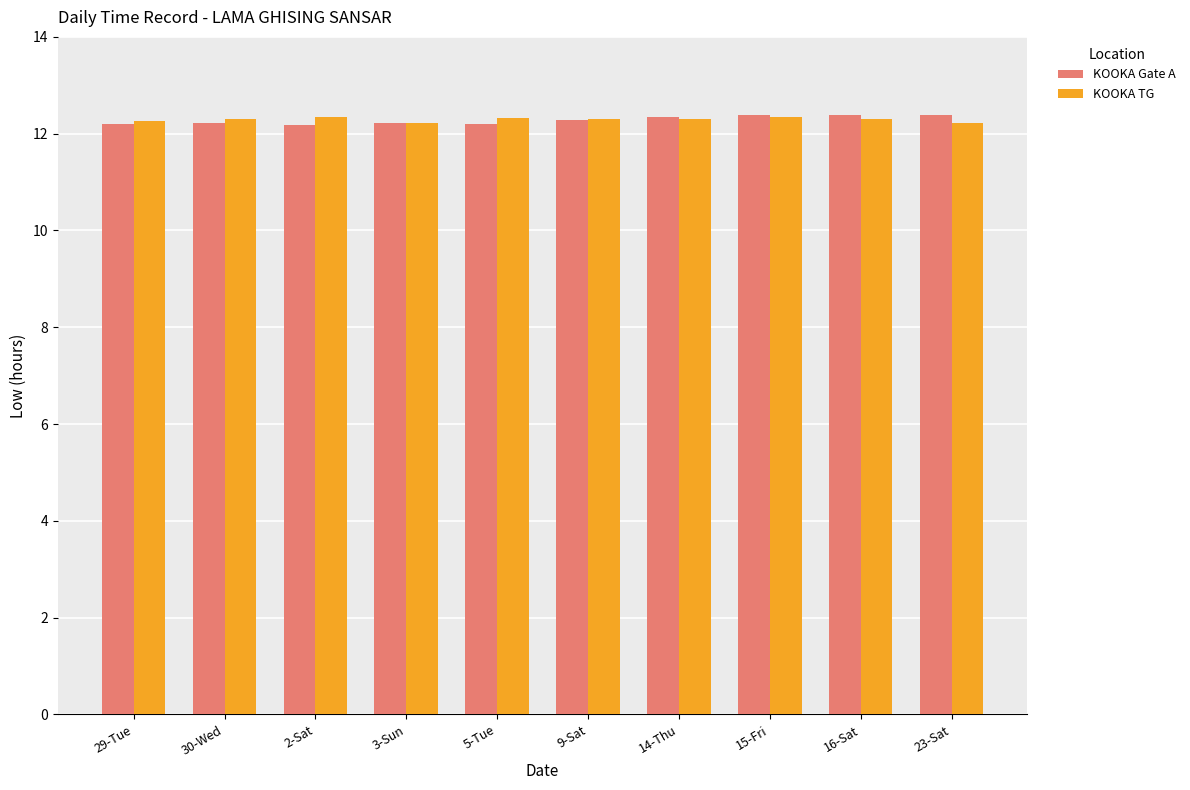

What is the maximum value for KOOKA TG?

12.3